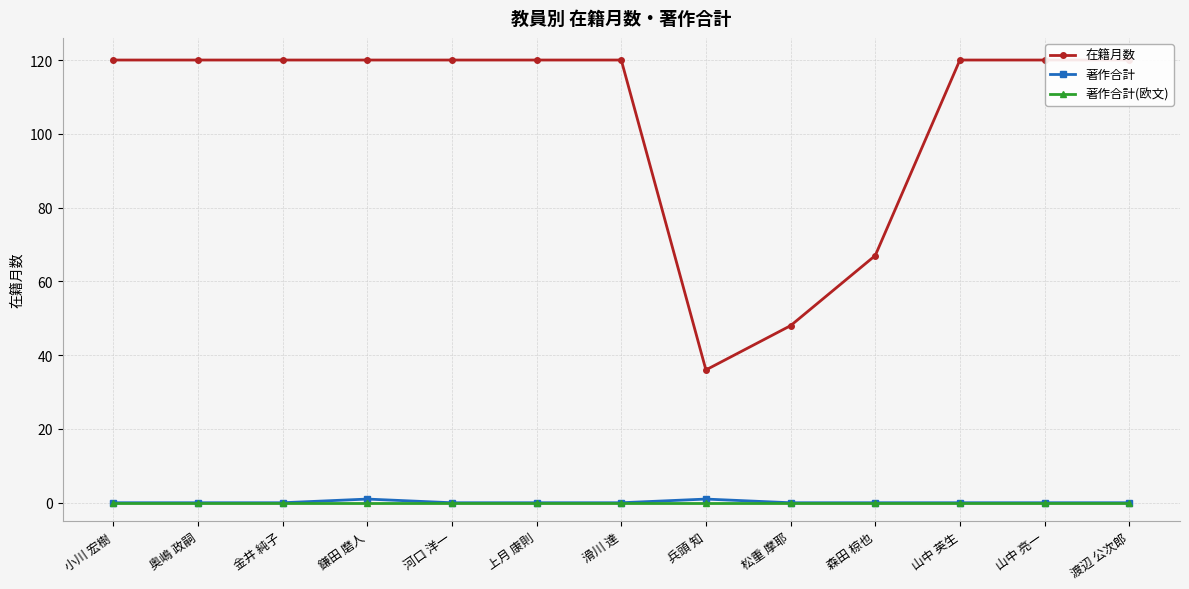

The value of 著作合計 at 滑川 達 is 0. True or false?

True